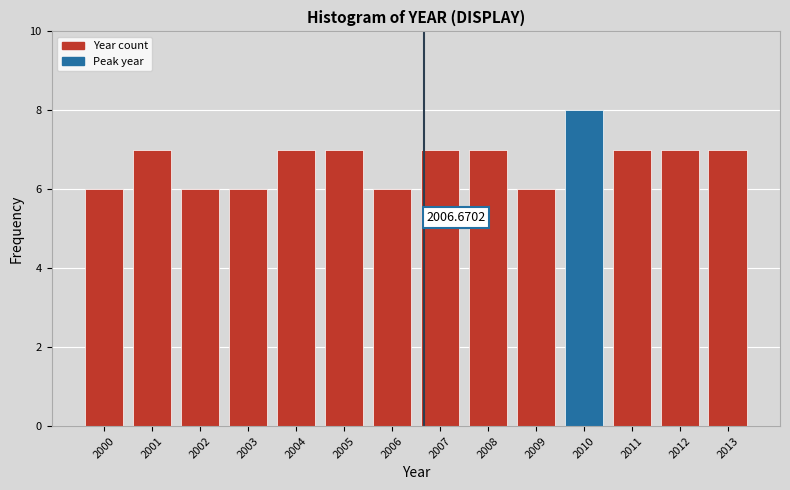

What is the average value?

7